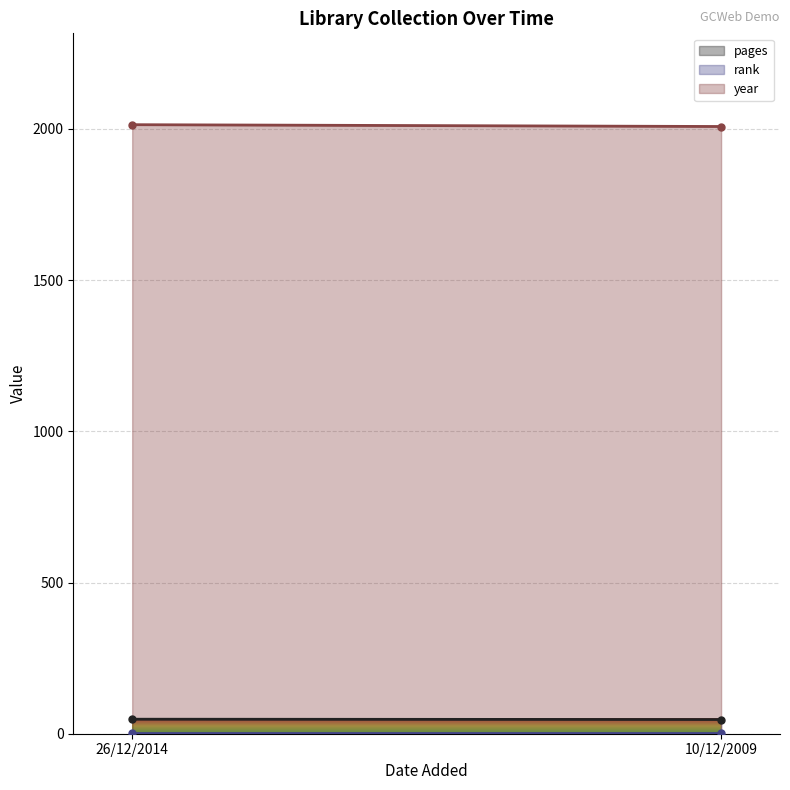

What position from the right is 10/12/2009?

1